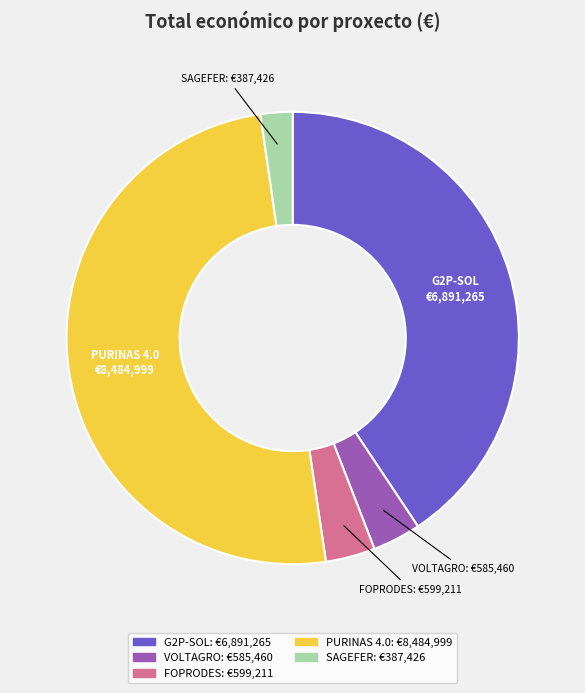

Which category accounts for the majority?

PURINAS 4.0